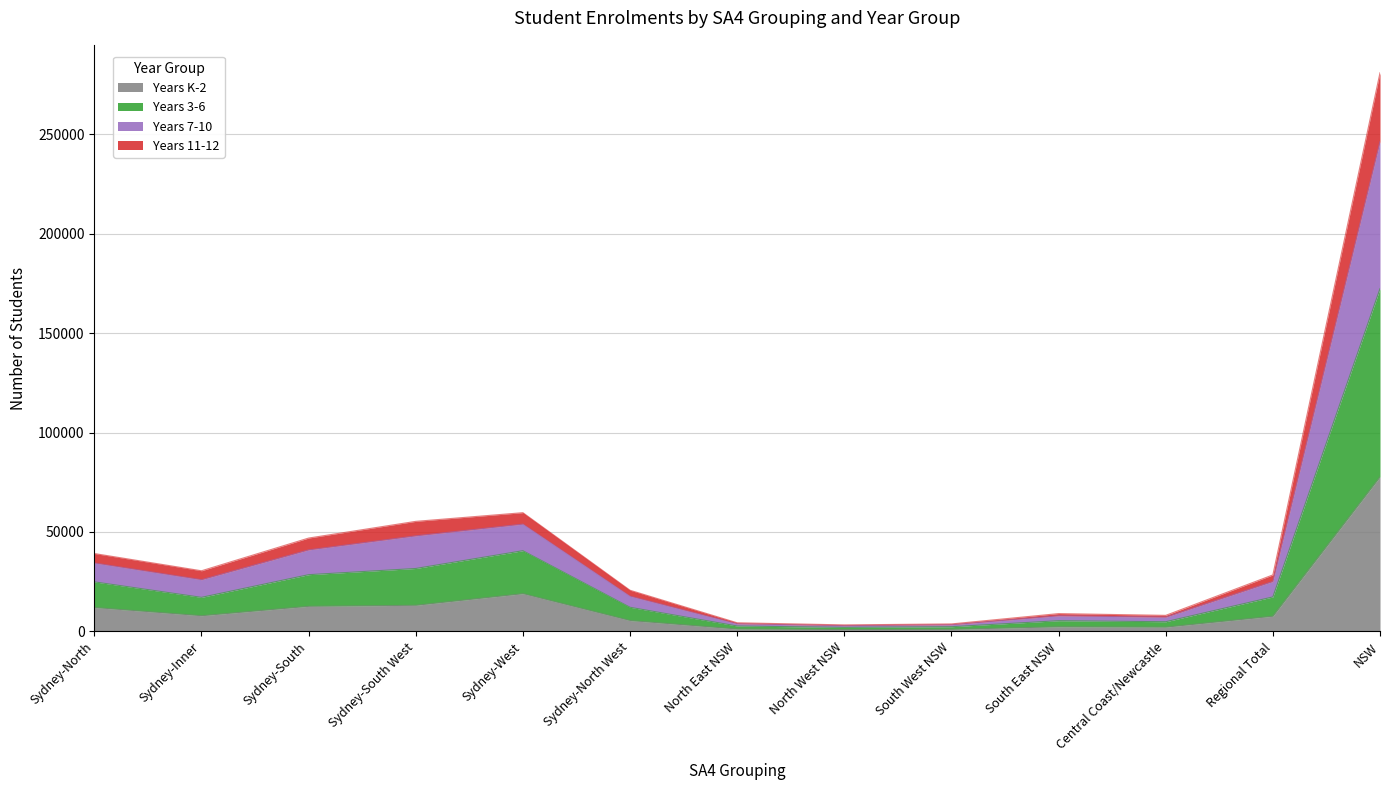

At which category does Years 3-6 reach its first local peak?

Sydney-West